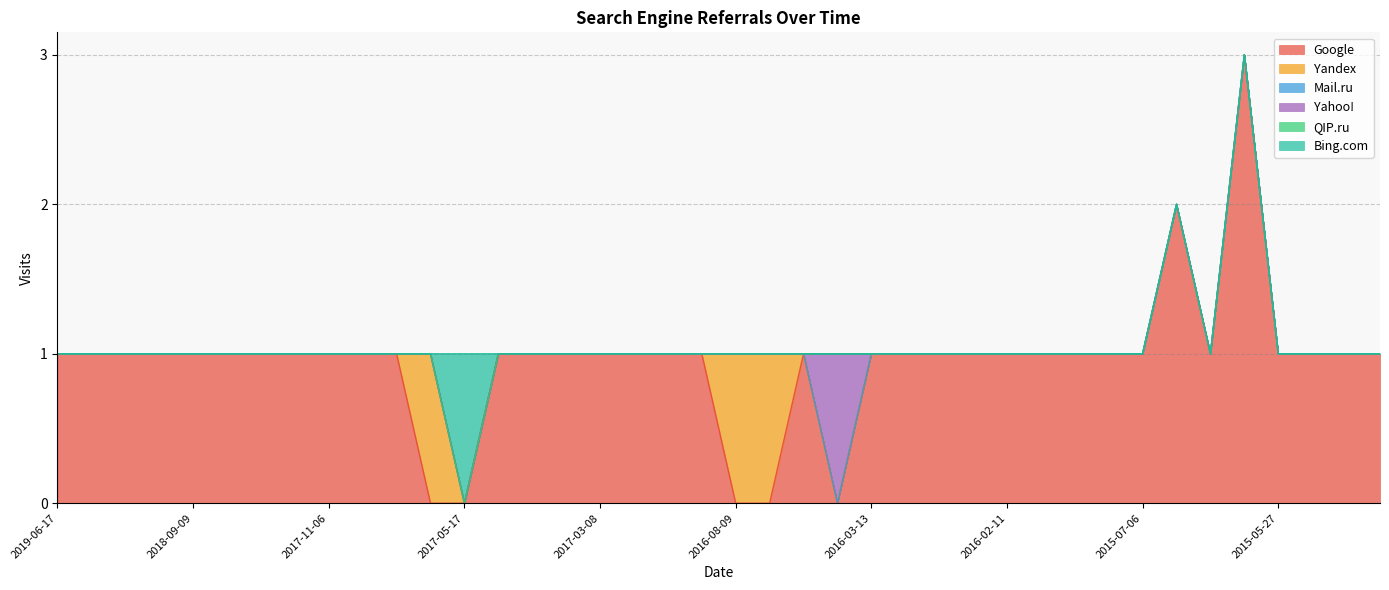

Which series has the largest total across all categories?

Google